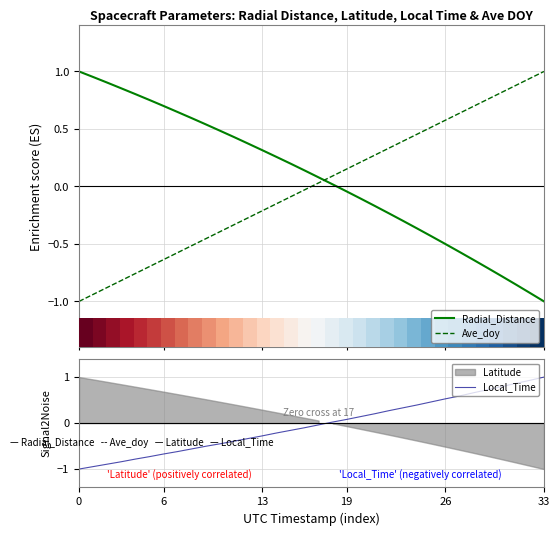

The Radial_Distance series shows 0.3 at 10. True or false?

False